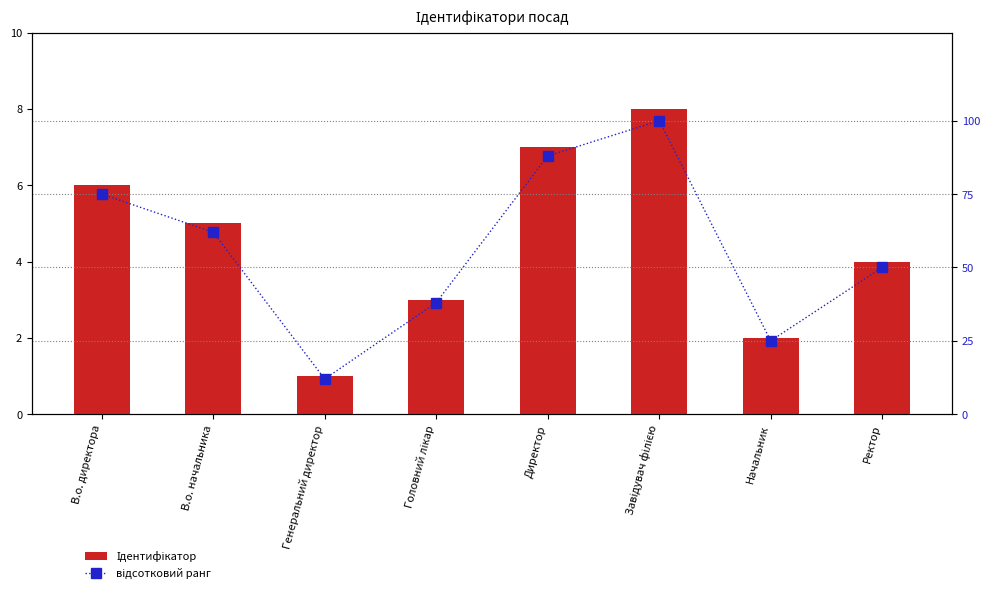

What are all the series names shown in the legend?

Ідентифікатор, відсотковий ранг